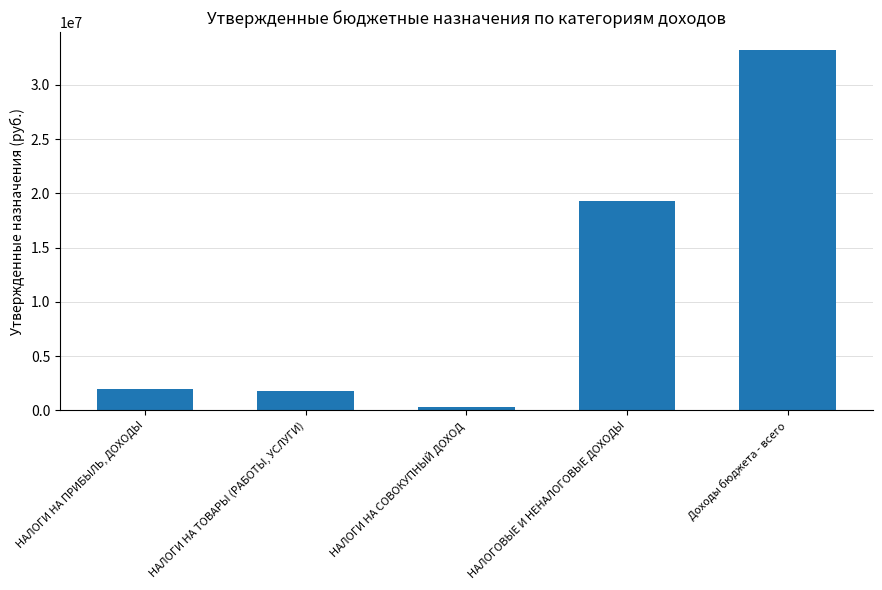

What is the sum of all values?

56609555